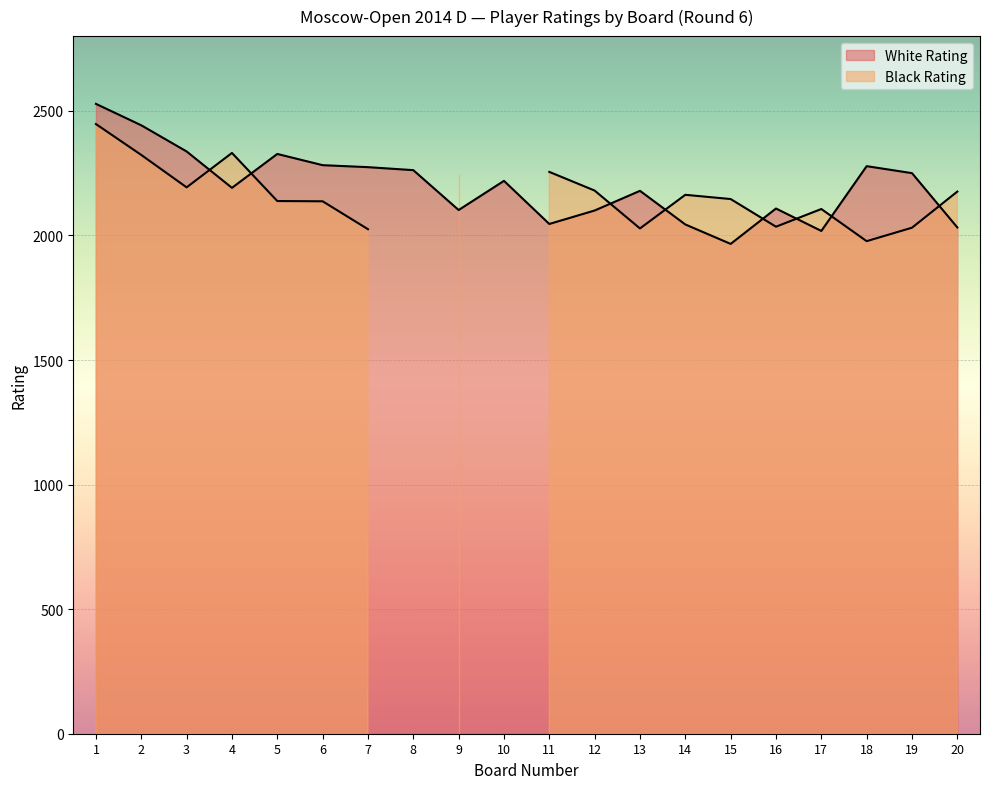

How many points are higher than both their immediate neighbors (excluding endpoints)?

5